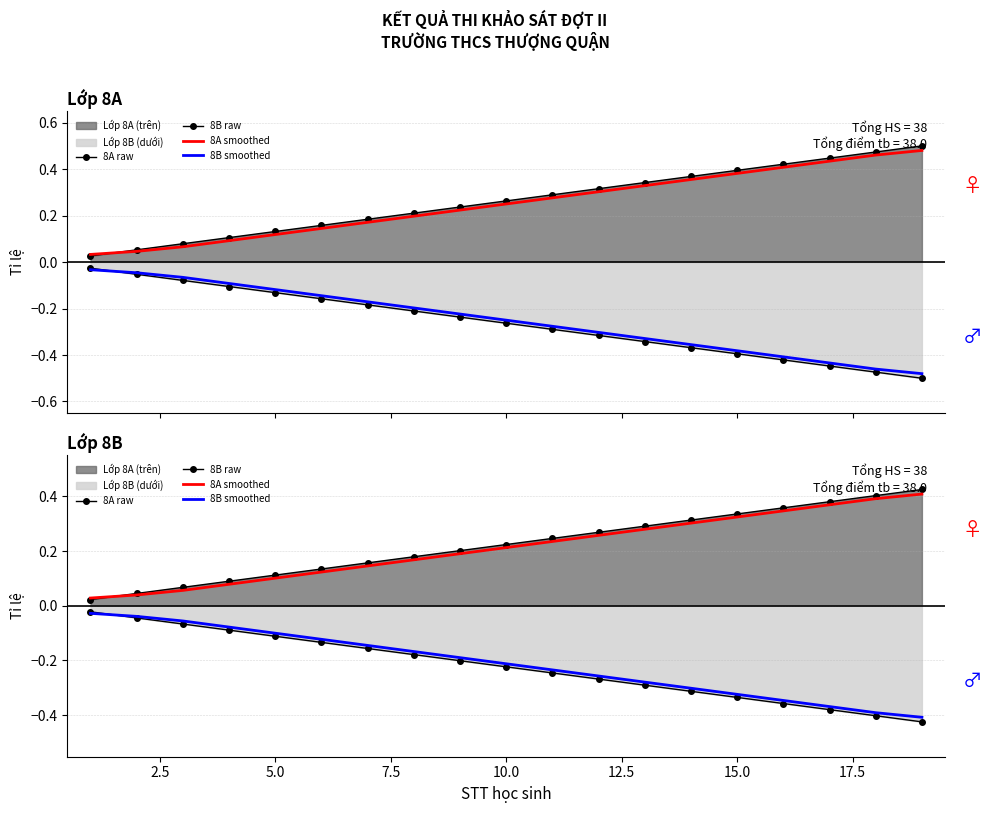

What is the difference between the maximum and second lowest values in the 8B raw series?

0.4